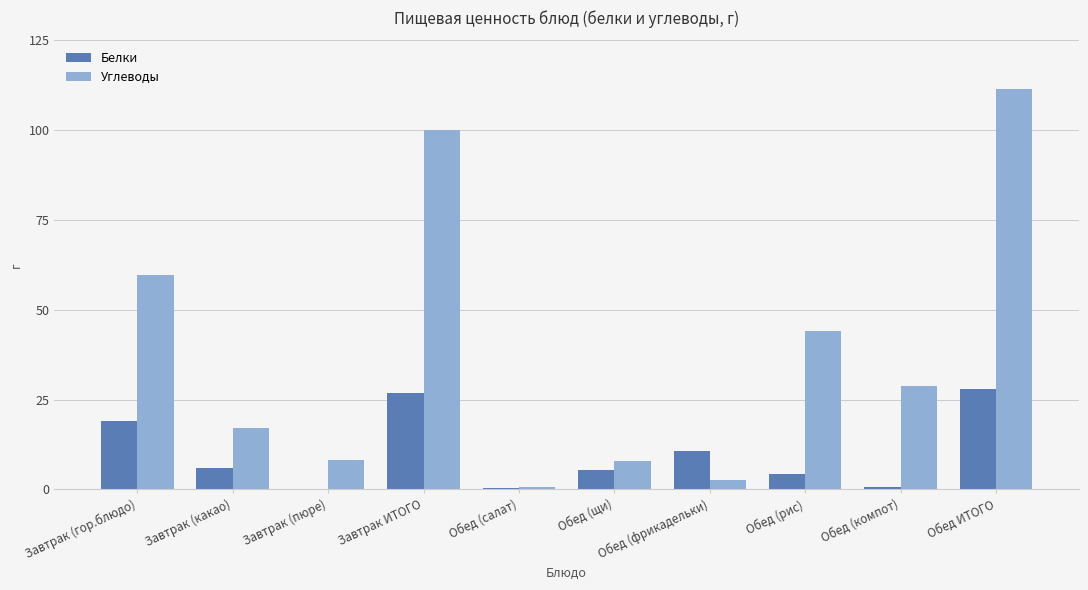

What is the sum of the Белки values at Обед (салат) and Завтрак ИТОГО?

27.2